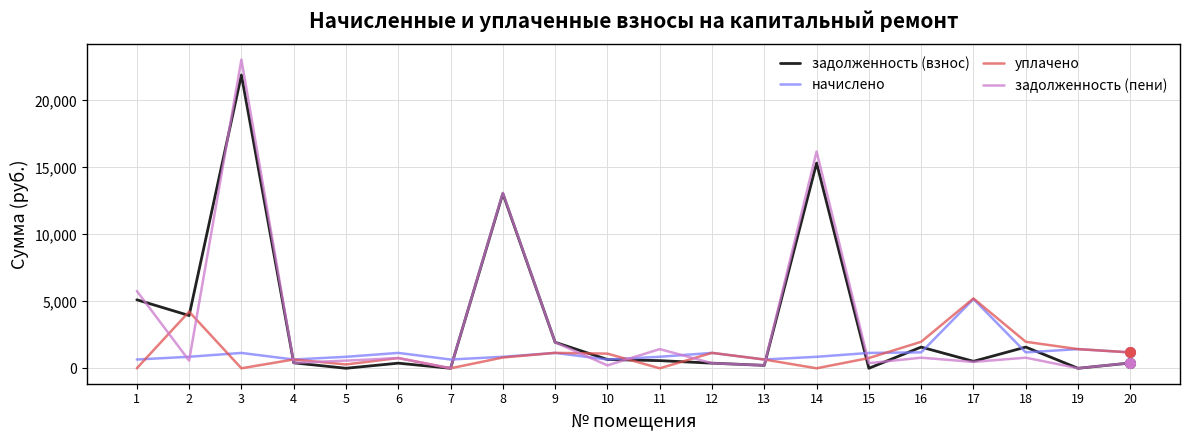

Is the value of задолженность (пени) at 3 greater than the value of начислено at 2?

Yes